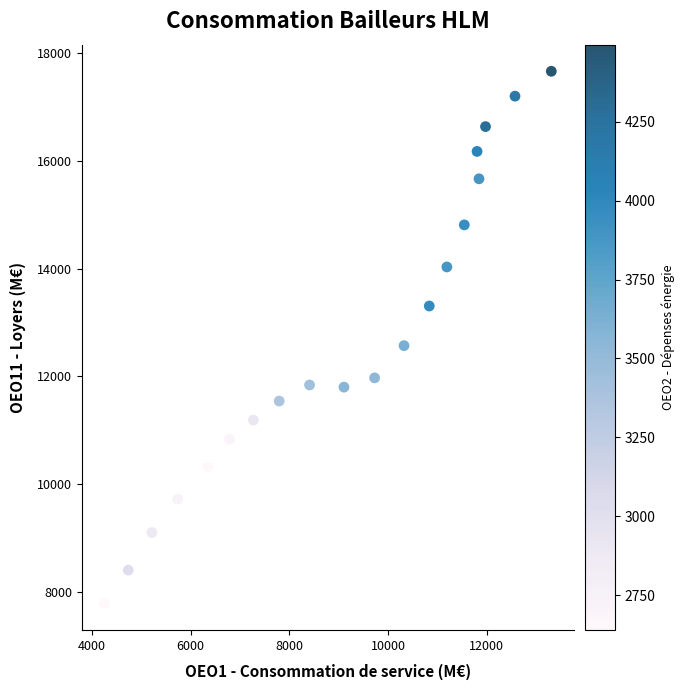

What is the range of Y values (max minus min)?

9864.1